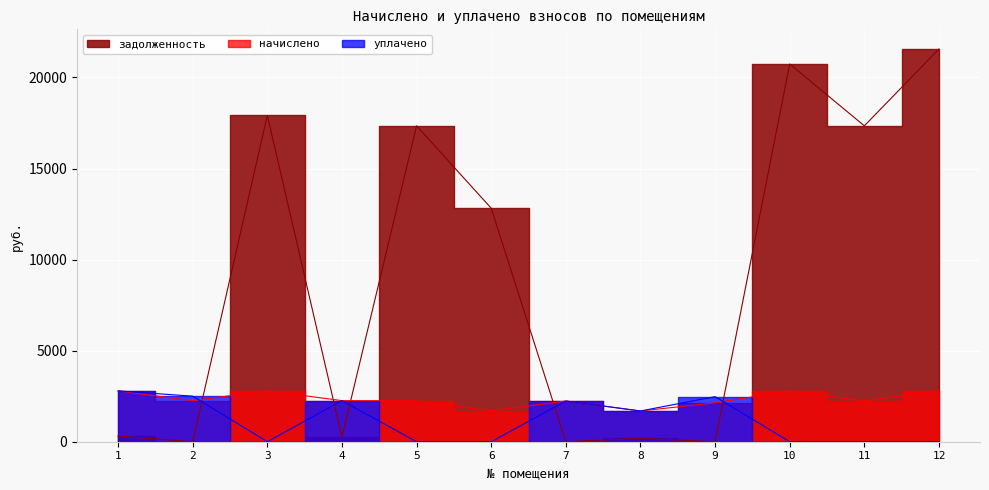

How many values in the уплачено series exceed 1688?

6